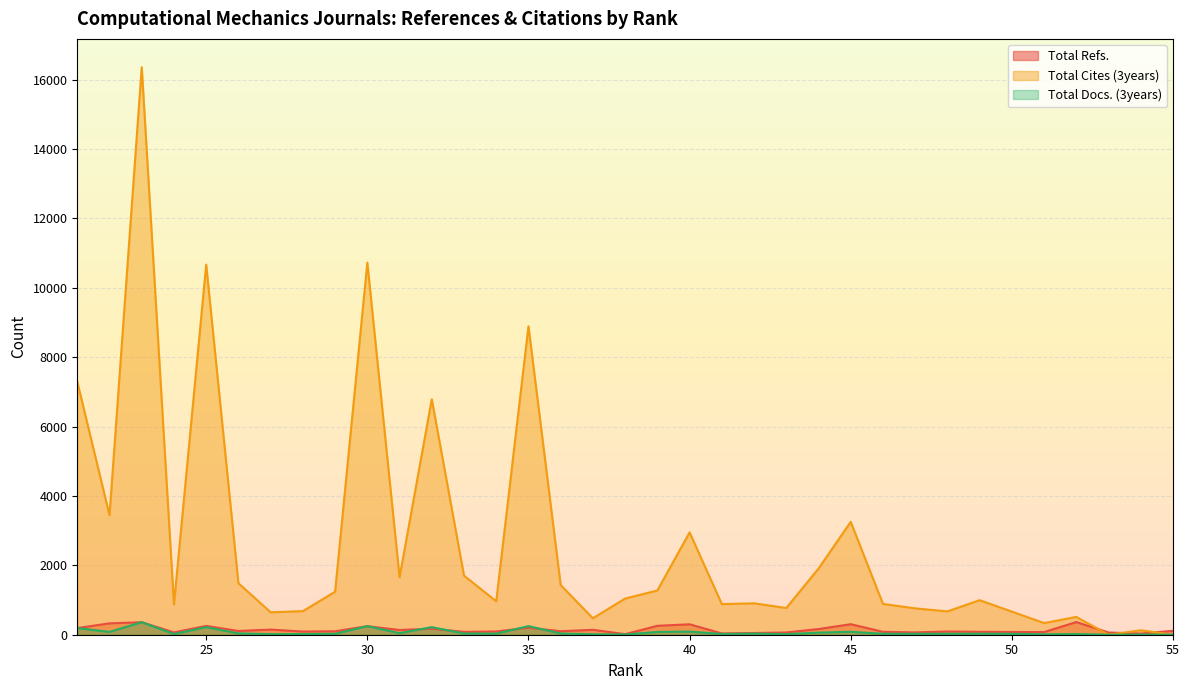

Reading left to right, transcribe all the data shown in this chart.

Total Refs.: 55=113	54=33	53=64	52=365	51=76	50=80	49=84	48=93	47=67	46=84	45=303	44=163	43=65	42=50	41=37	40=301	39=257	38=16	37=142	36=101	35=203	34=94	33=83	32=175	31=136	30=247	29=99	28=92	27=148	26=108	25=255	24=67	23=361	22=327	21=192
Total Cites (3years): 55=0	54=128	53=0	52=513	51=336	50=666	49=996	48=672	47=760	46=888	45=3255	44=1907	43=771	42=905	41=883	40=2951	39=1275	38=1043	37=474	36=1431	35=8892	34=964	33=1703	32=6789	31=1657	30=10727	29=1240	28=680	27=647	26=1484	25=10670	24=875	23=16359	22=3446	21=7292
Total Docs. (3years): 55=0	54=5	53=0	52=19	51=13	50=26	49=29	48=27	47=25	46=28	45=84	44=60	43=17	42=33	41=22	40=90	39=80	38=7	37=13	36=35	35=248	34=31	33=36	32=218	31=46	30=247	29=27	28=20	27=16	26=39	25=217	24=21	23=361	22=81	21=192